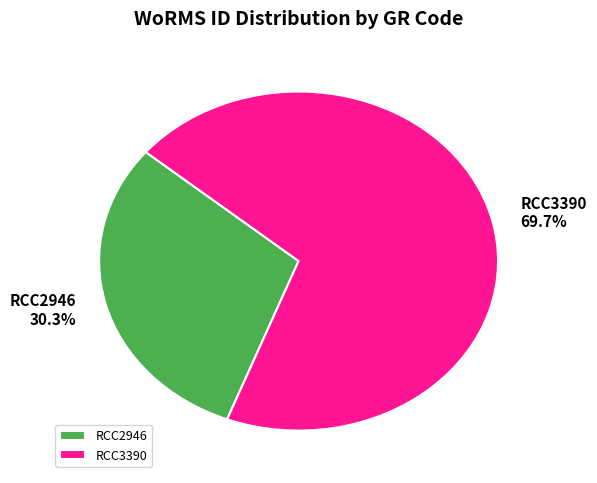

What percentage is the RCC3390 slice, to the nearest percent?

70%